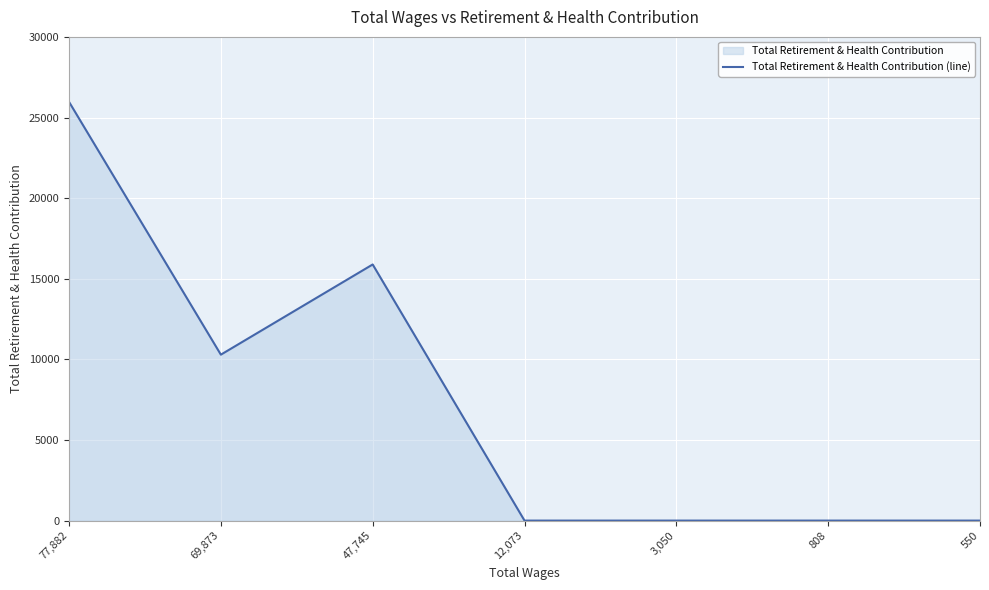

True or false: the data shows 9344 at 808.

False